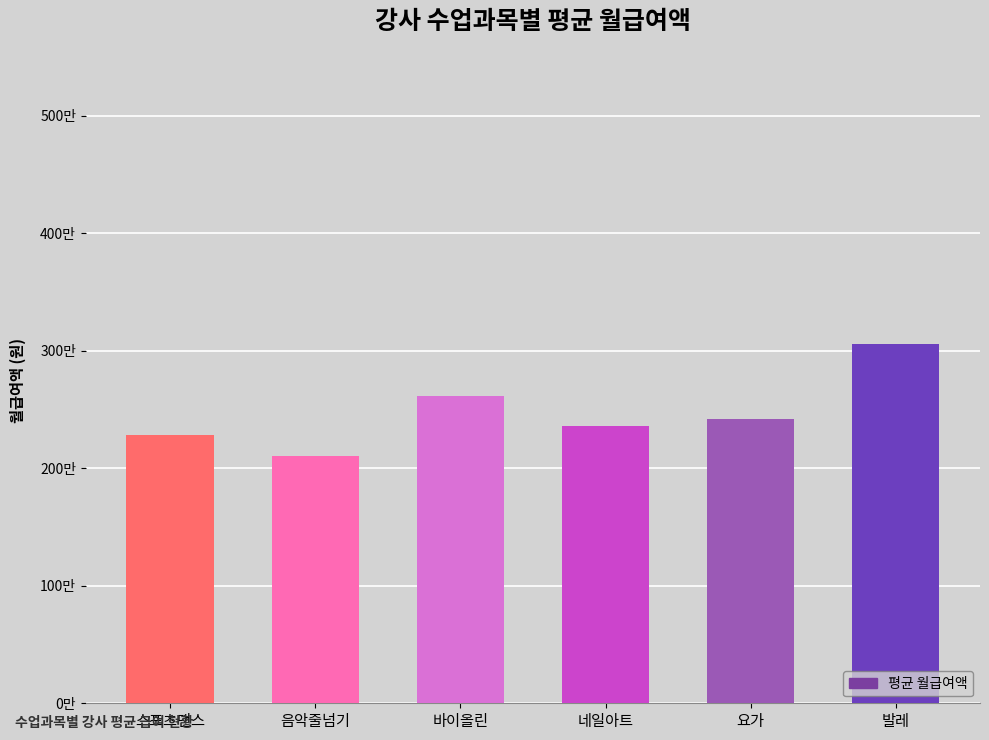

Rank the categories by value from highest to lowest.

발레, 바이올린, 요가, 네일아트, 스포츠댄스, 음악줄넘기